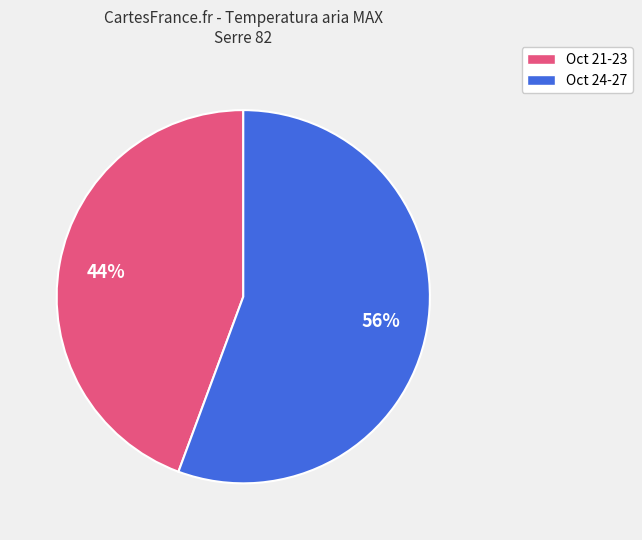

Is there any slice that represents more than half of the pie?

Yes